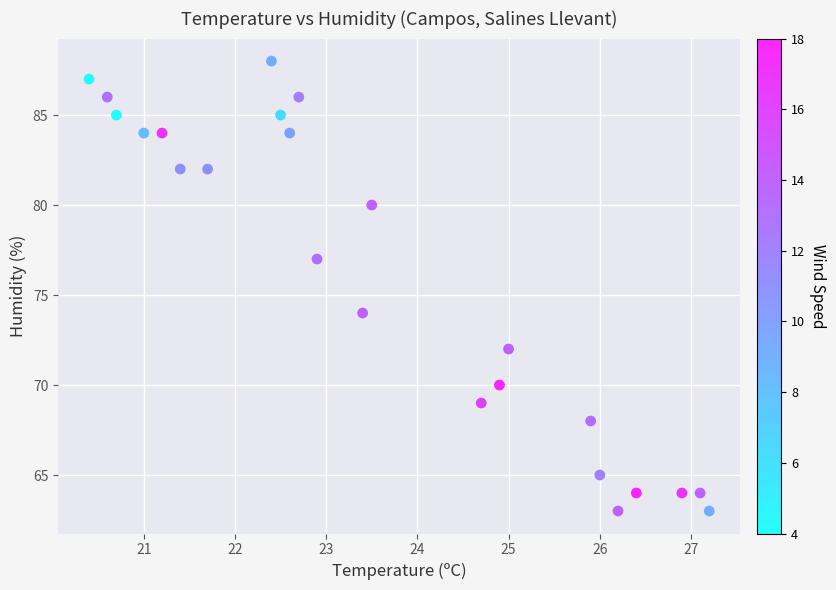

What is the range of Y values (max minus min)?

25